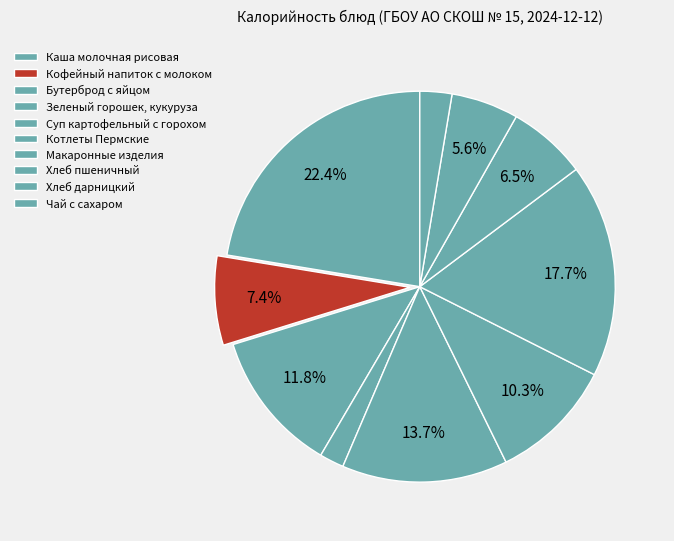

Count the number of slices in the pie.

10